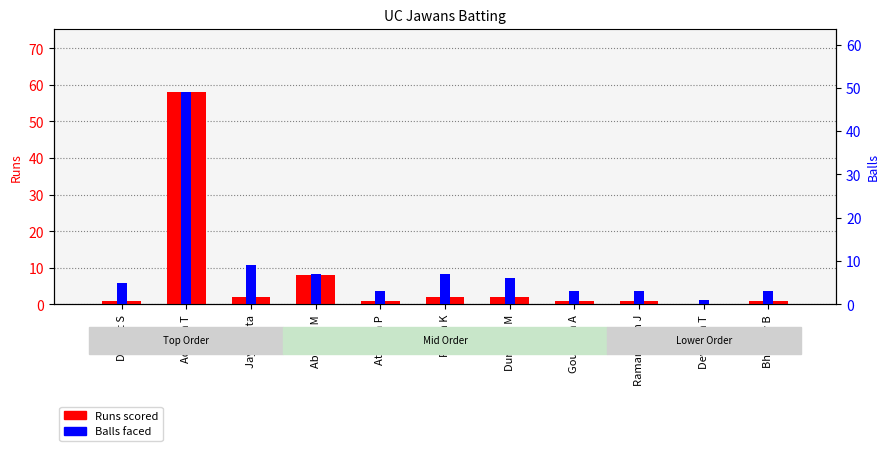

What is the lowest value of the Balls faced series?

1